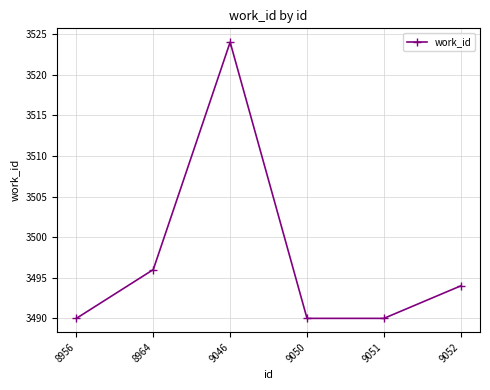

Is it true that the value at 9052 is 2360?

False